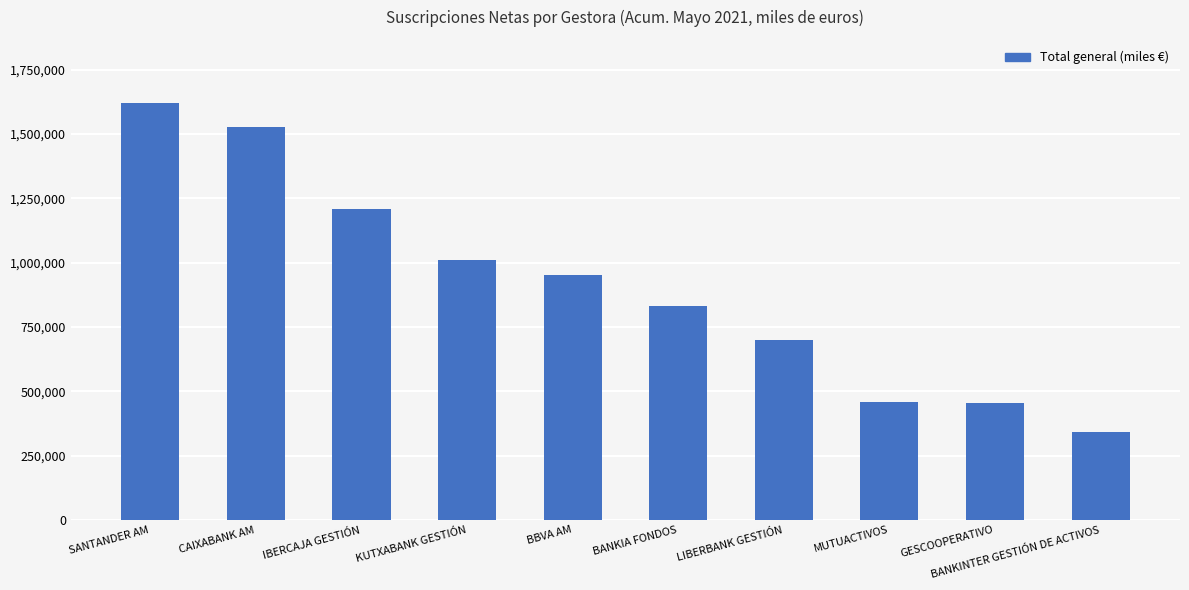

What is the difference between the values at LIBERBANK GESTIÓN and SANTANDER AM?

923602